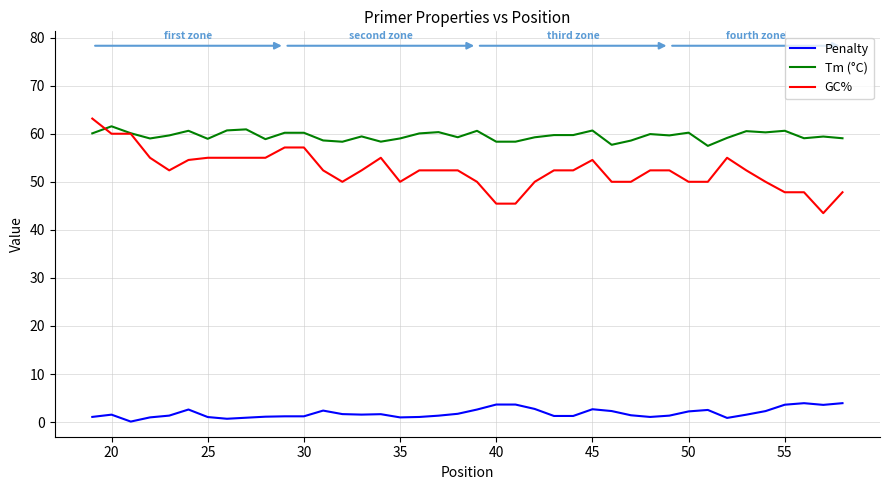

Which series has the largest total across all categories?

Tm (°C)